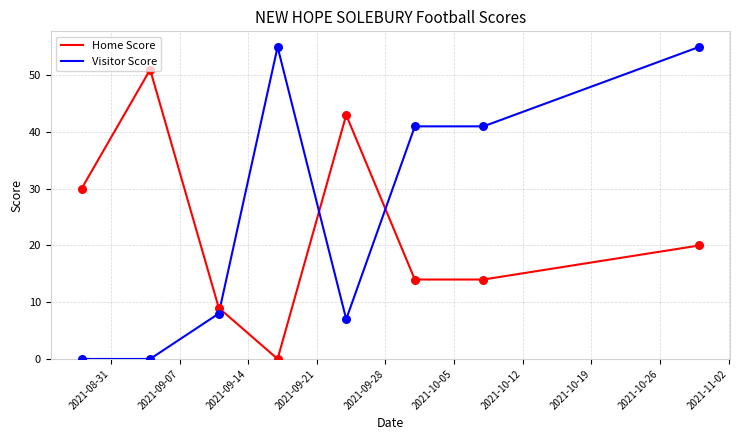

Which series has the largest total across all categories?

Visitor Score